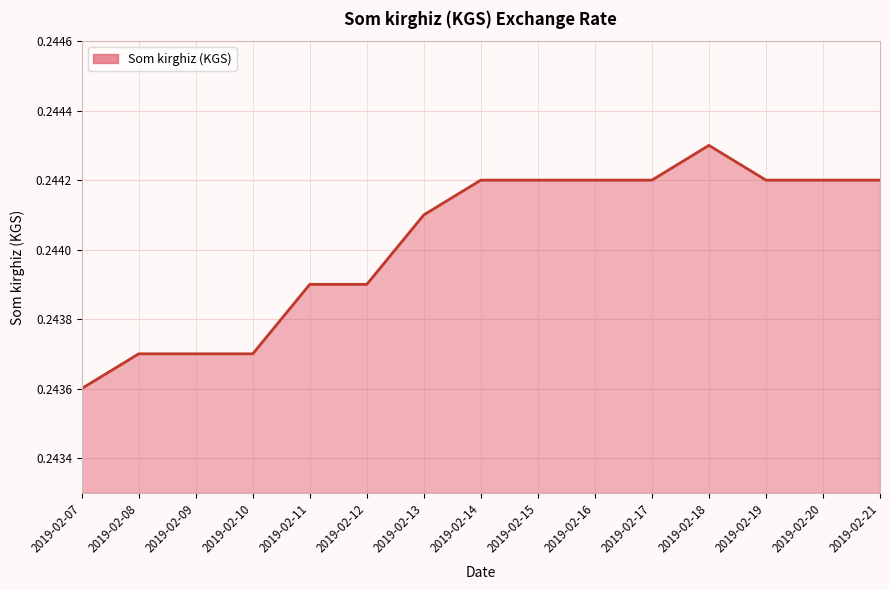

Count the values in the range 0 to 1.

15